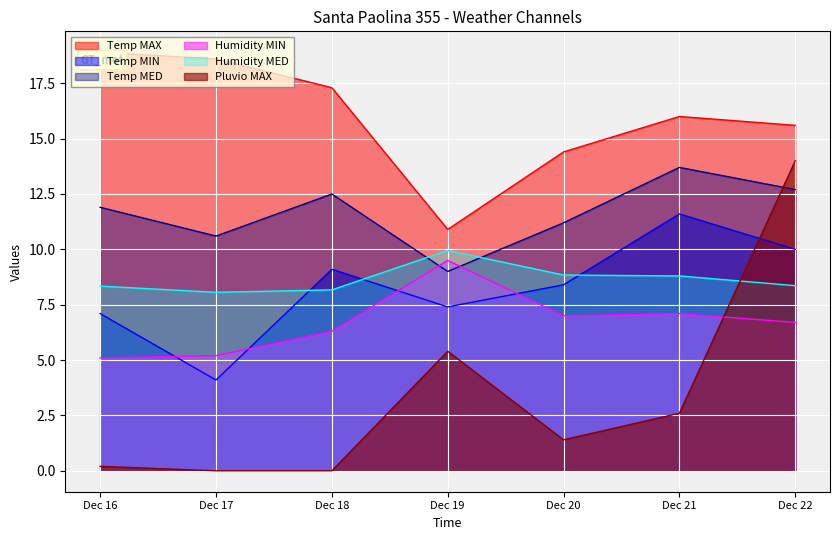

What is the difference between the Temp MAX values at Dec 18 and Dec 17?

1.3